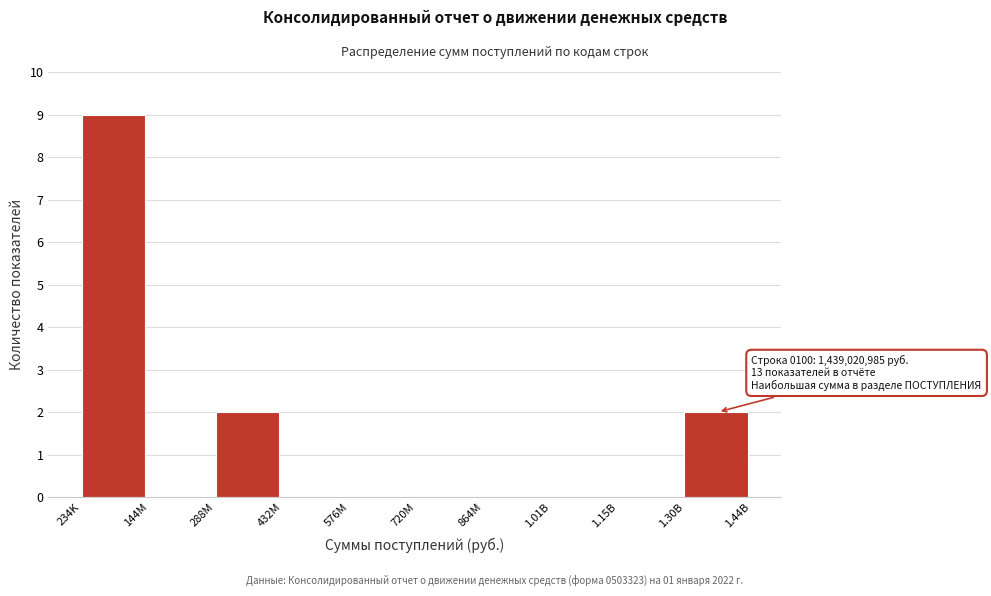

Reading left to right, what are all the values shown in this chart?

234K=9	144M=0	288M=2	432M=0	576M=0	720M=0	864M=0	1.01B=0	1.15B=0	1.30B=2